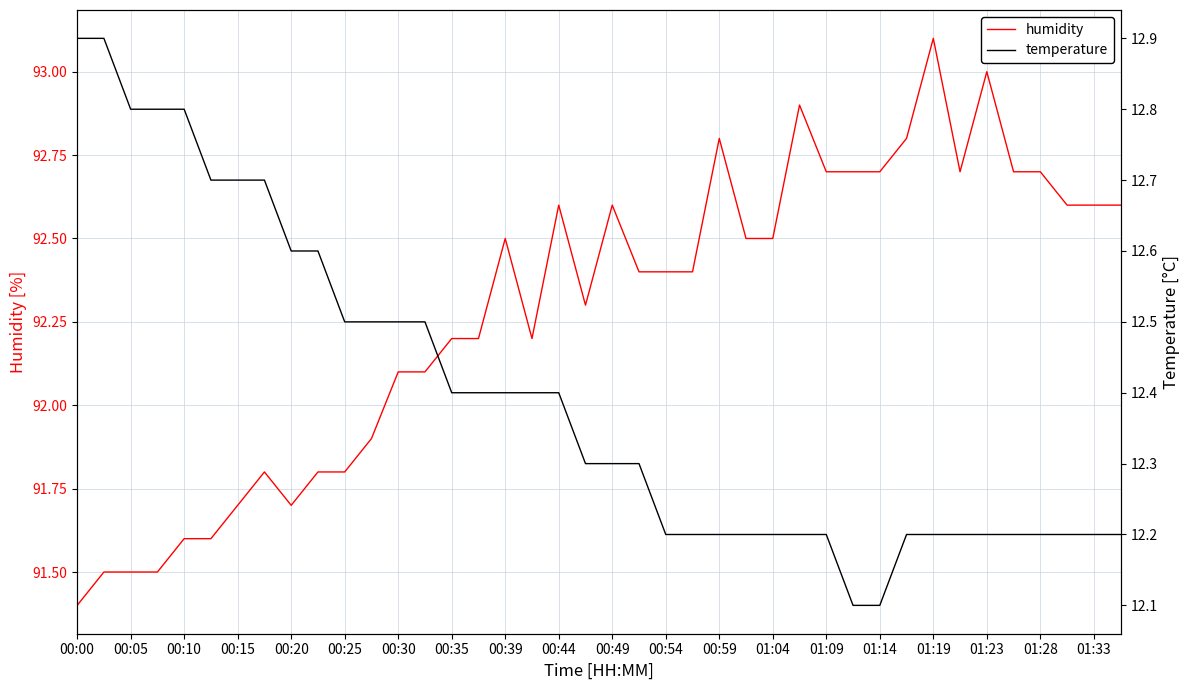

Rank the series at 01:33 from lowest to highest value.

temperature, humidity